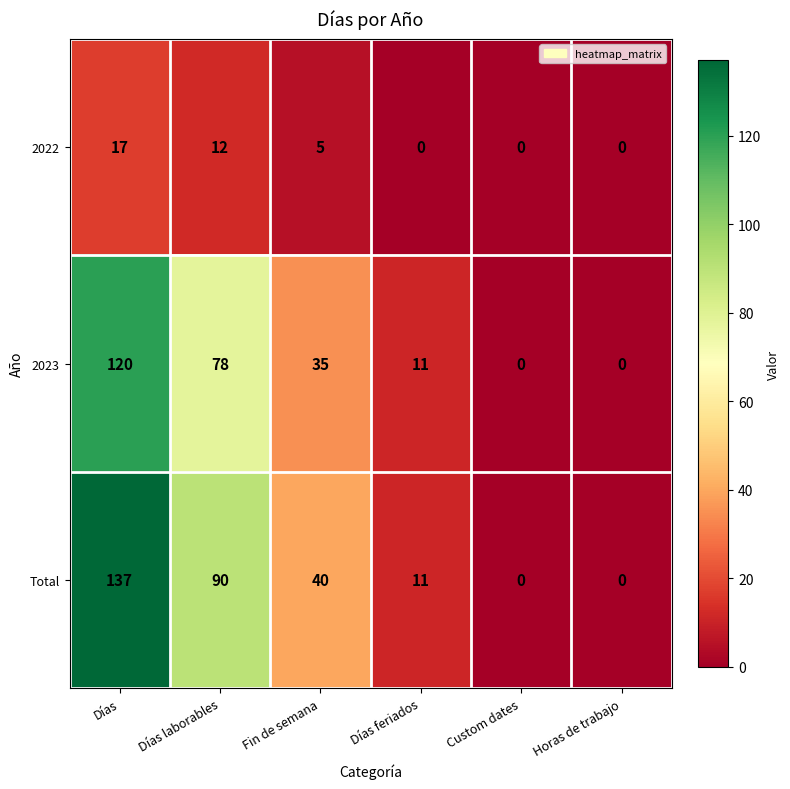

What is the sum of all 2023 values?

244